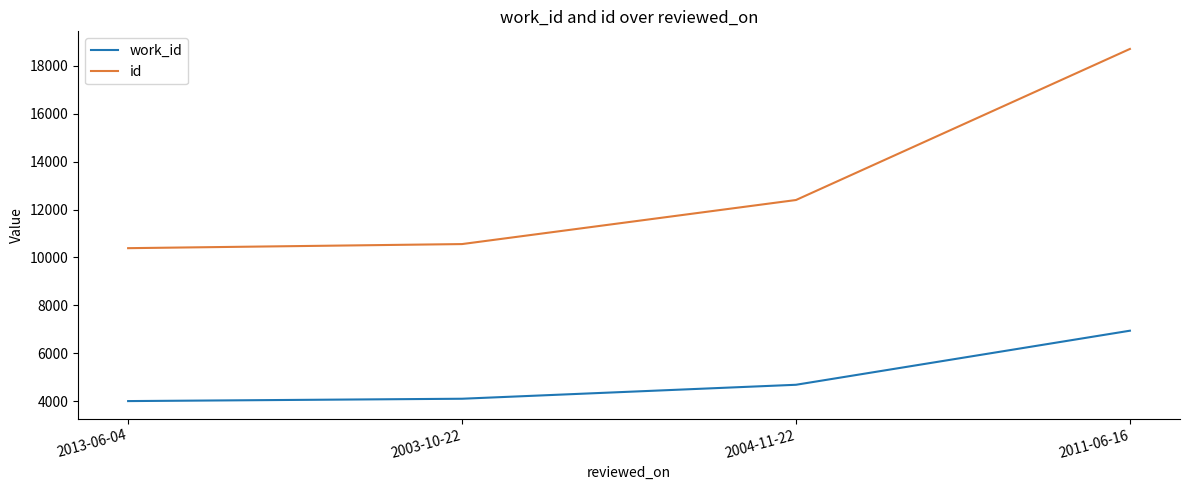

Is it true that work_id equals 1314 at 2013-06-04?

False